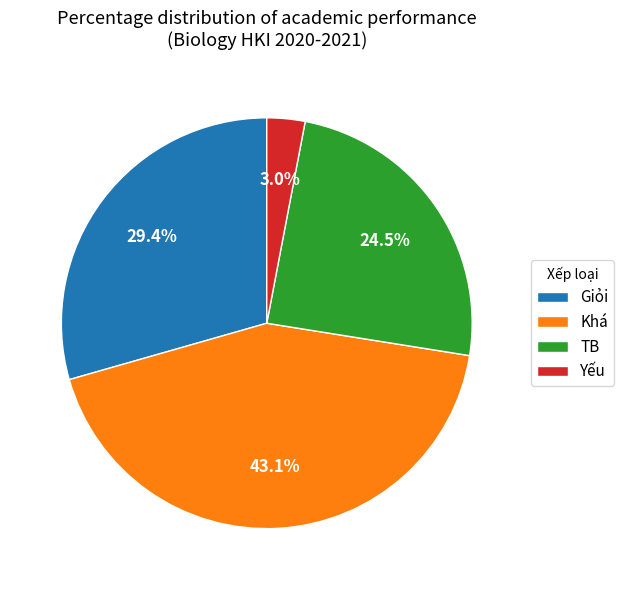

Count the number of slices in the pie.

4